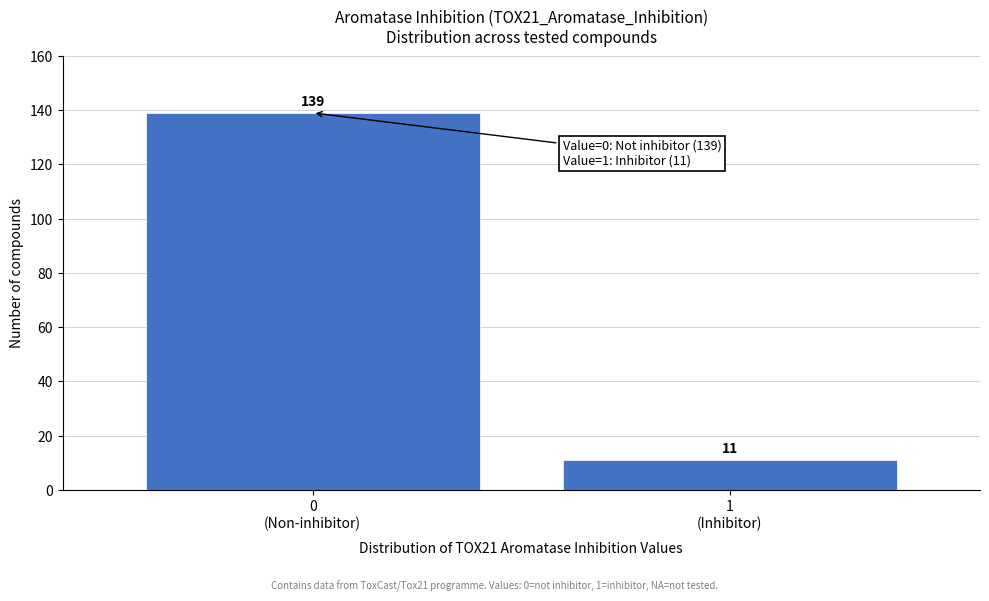

Reading left to right, list all the values displayed in this chart.

139	11